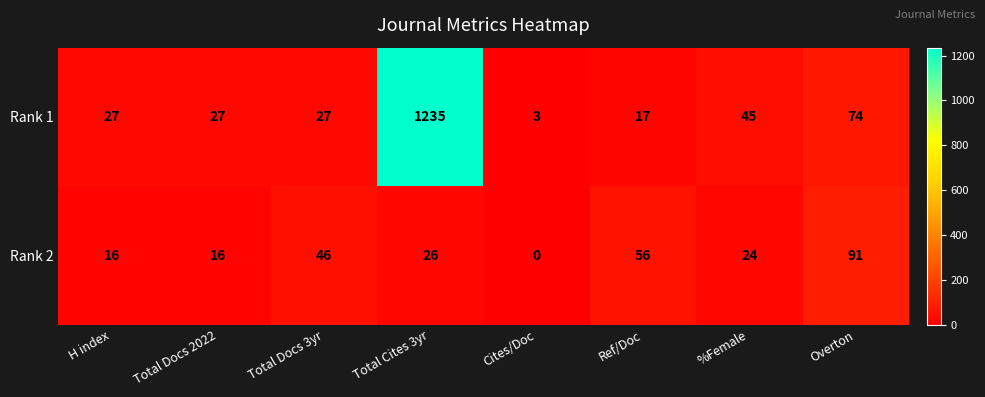

At how many categories does at least one series exceed 1073?

1